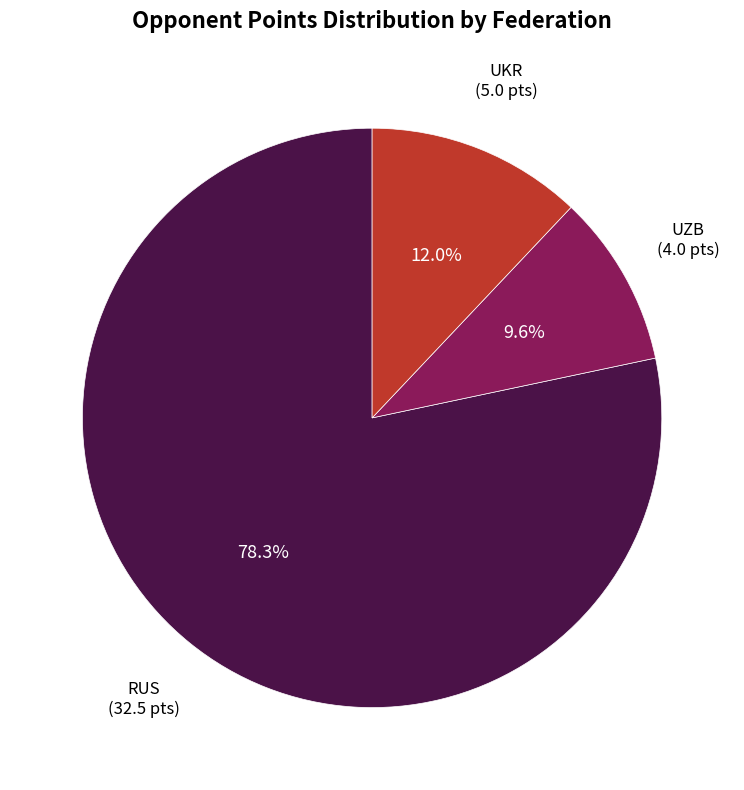

Does any single category account for the majority?

Yes